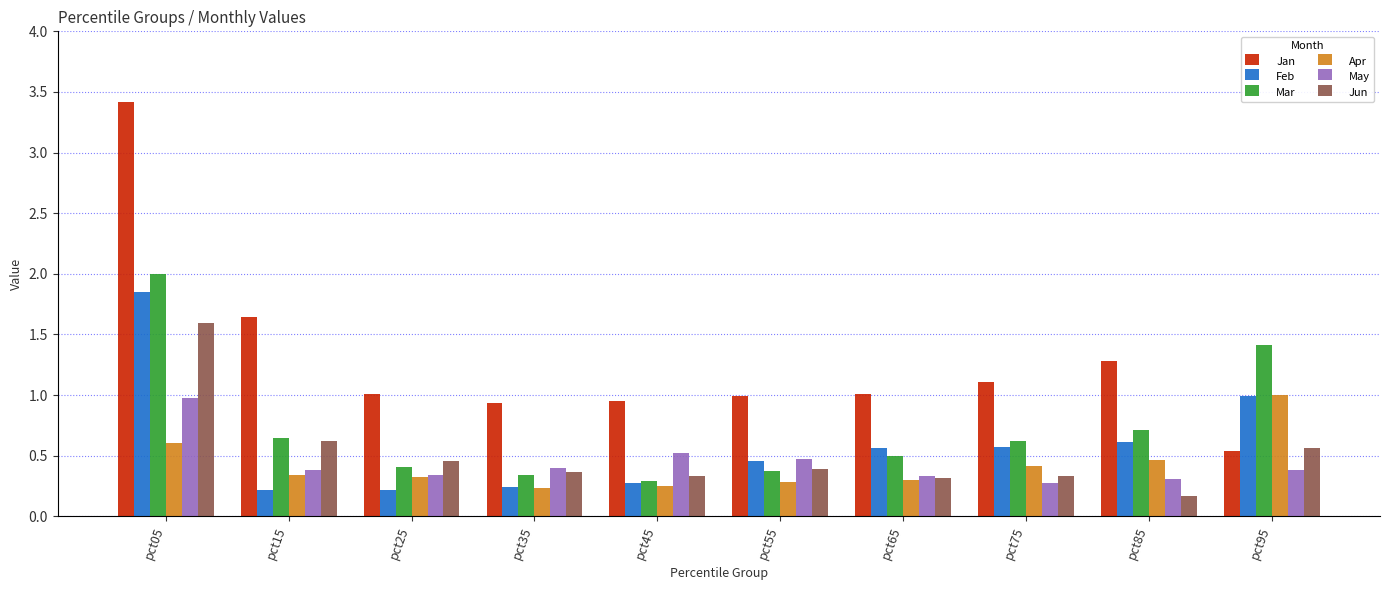

The May series shows 0.2 at pct65. True or false?

False